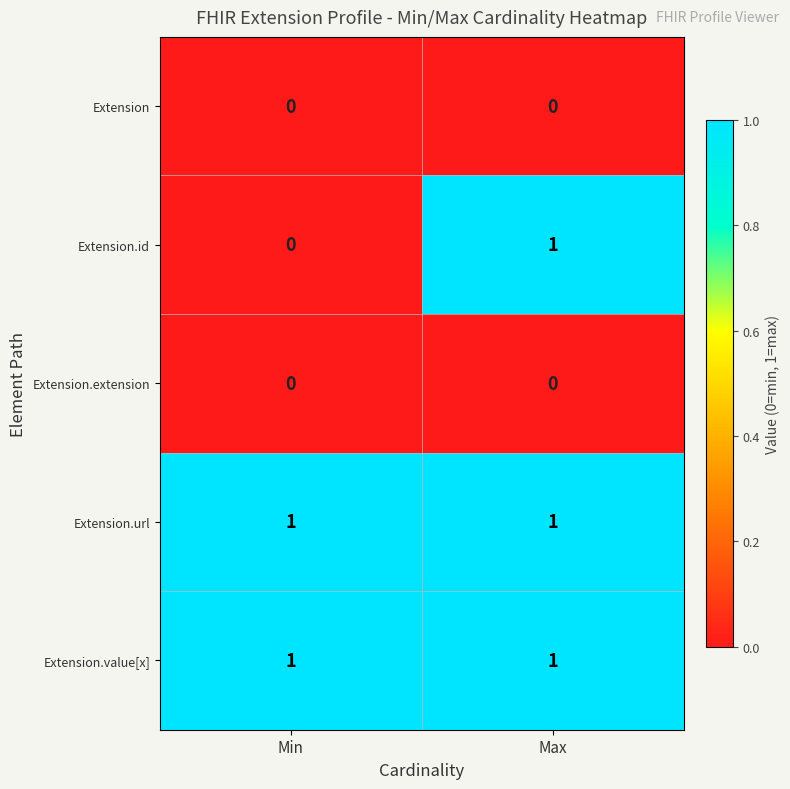

Which series has the largest range (max minus min)?

Extension.id